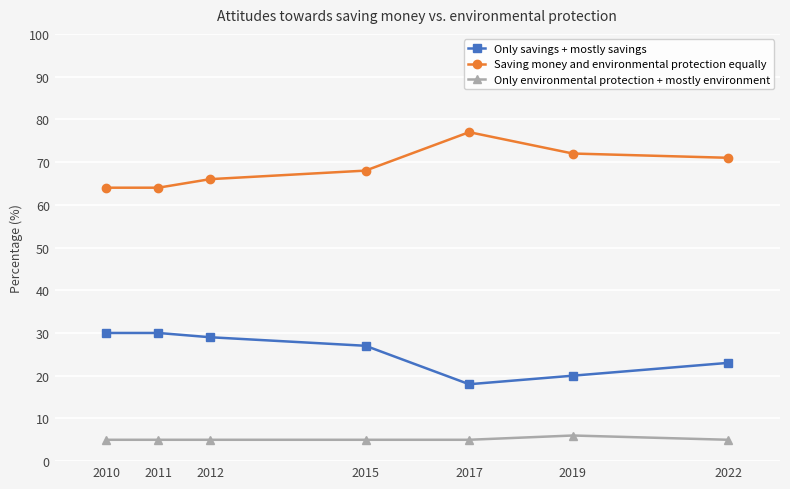

True or false: Saving money and environmental protection equally and Only environmental protection + mostly environment cross at least once.

False